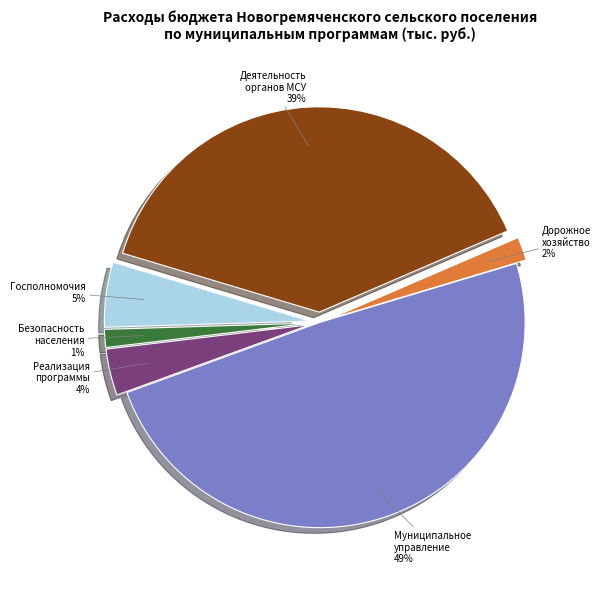

To the nearest percent, what is the difference between the largest and smallest slice percentages?

48%